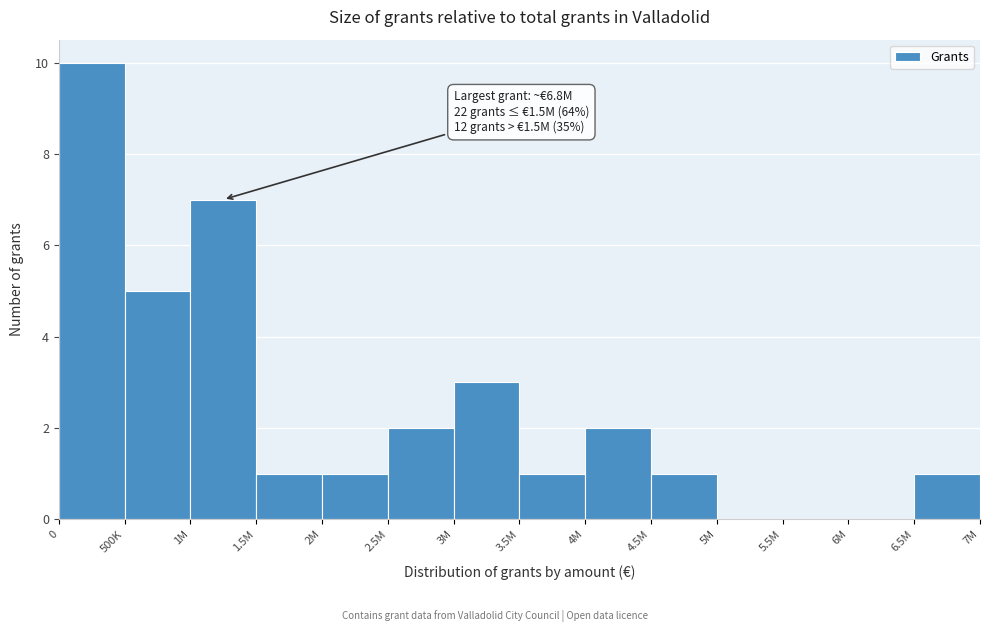

Reading left to right, what are all the values shown in this chart?

0=10	500K=5	1M=7	1.5M=1	2M=1	2.5M=2	3M=3	3.5M=1	4M=2	4.5M=1	5M=0	5.5M=0	6M=0	6.5M=1